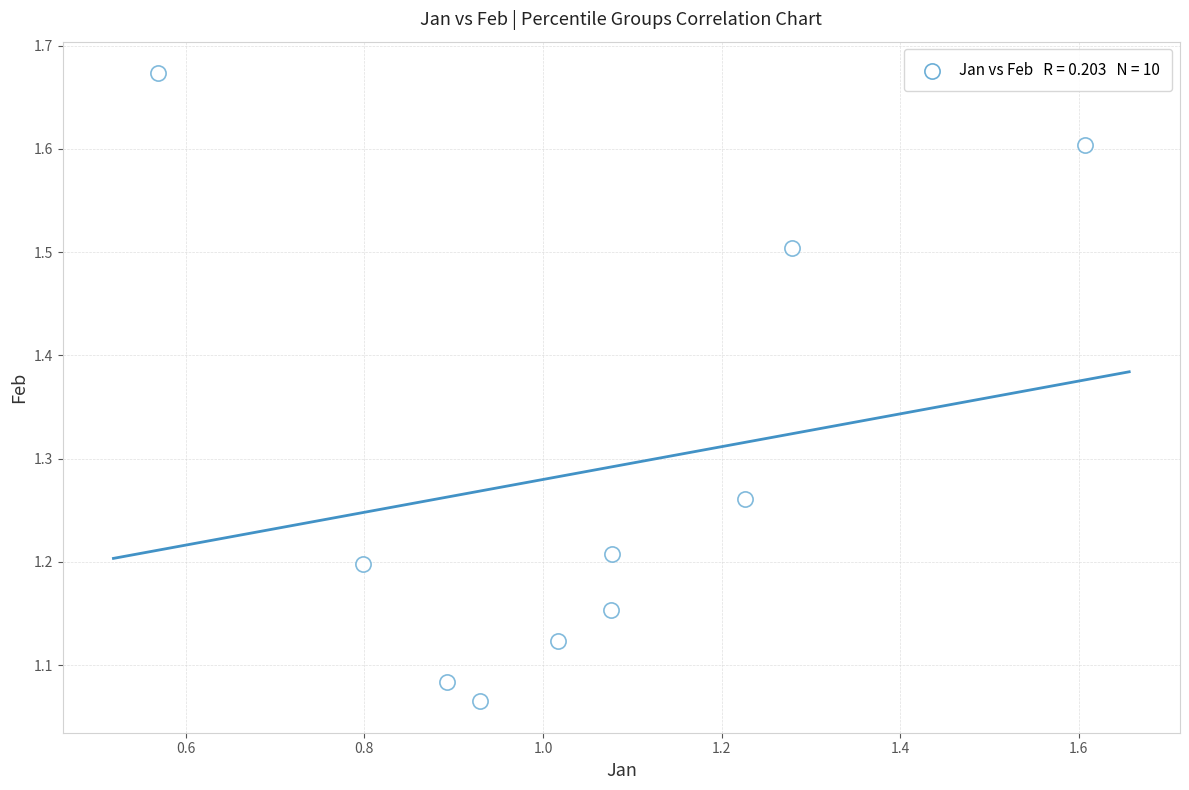

What is the range of Y values (max minus min)?

0.6